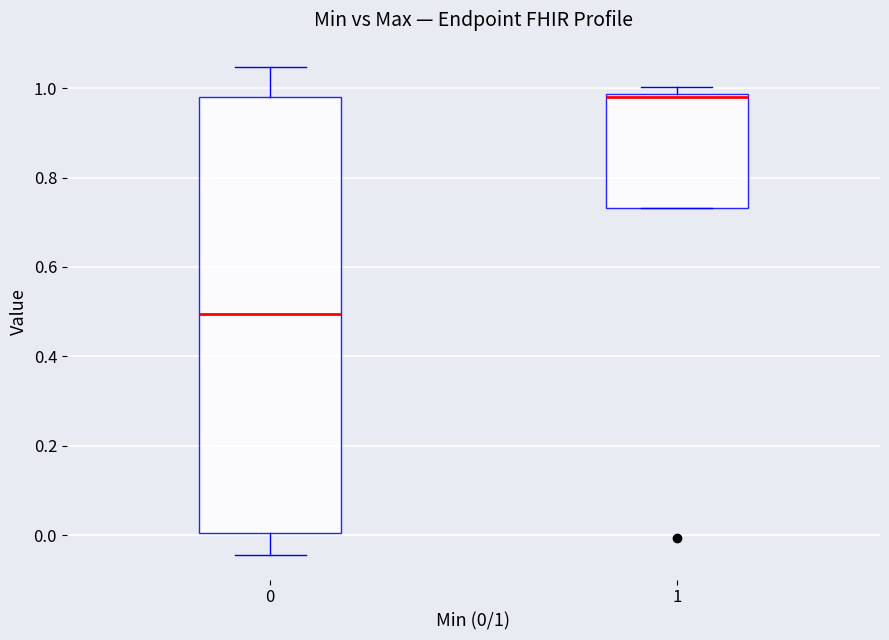

Where is the lower edge of the box at x = 0 on the y-axis? The values are not printed on the chart, so give them approximately, as read against the axis.

0.00